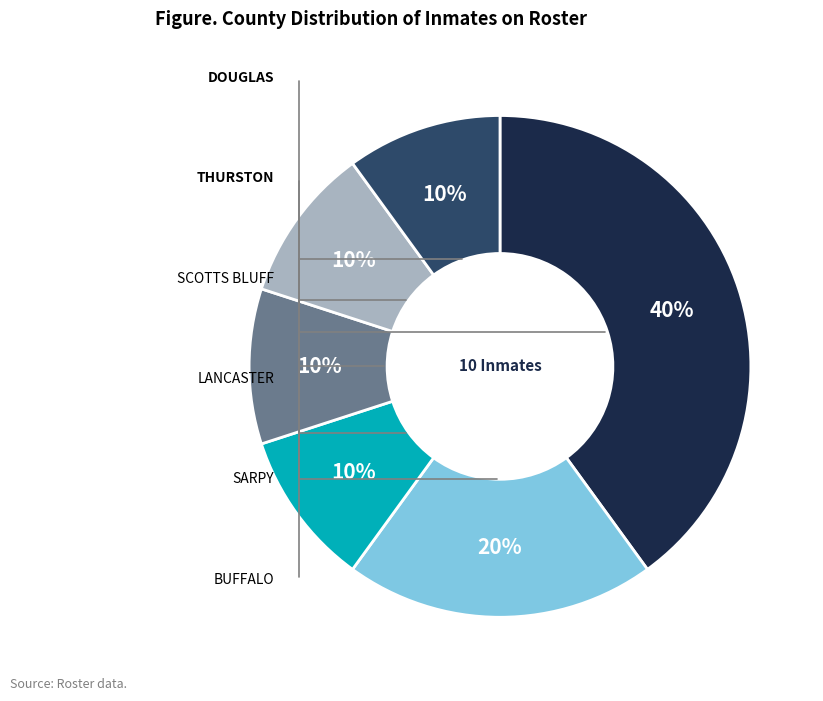

Count the number of slices in the pie.

6